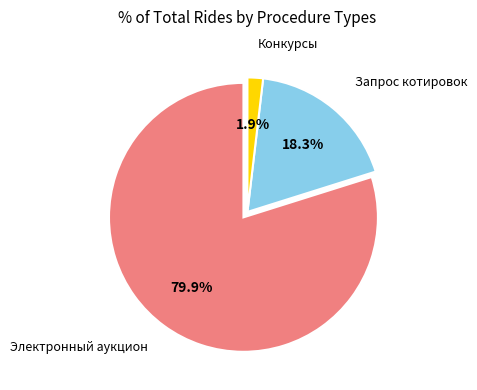

Does any single category account for the majority?

Yes